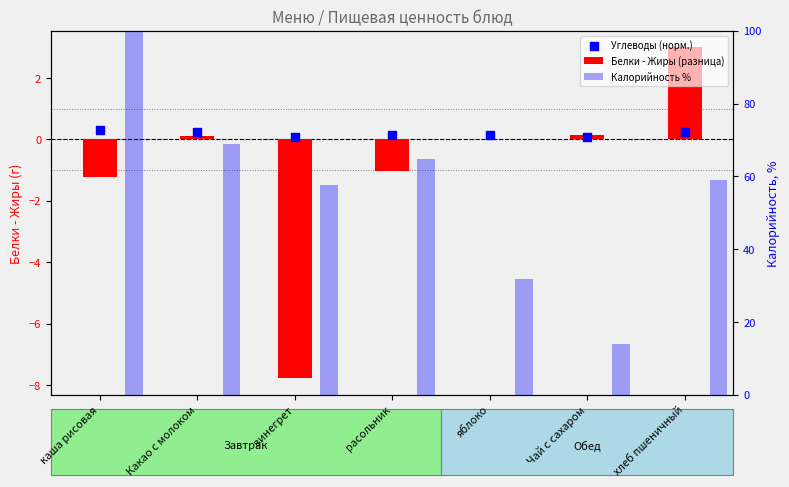

Which series reaches the maximum Y coordinate?

Калорийность %